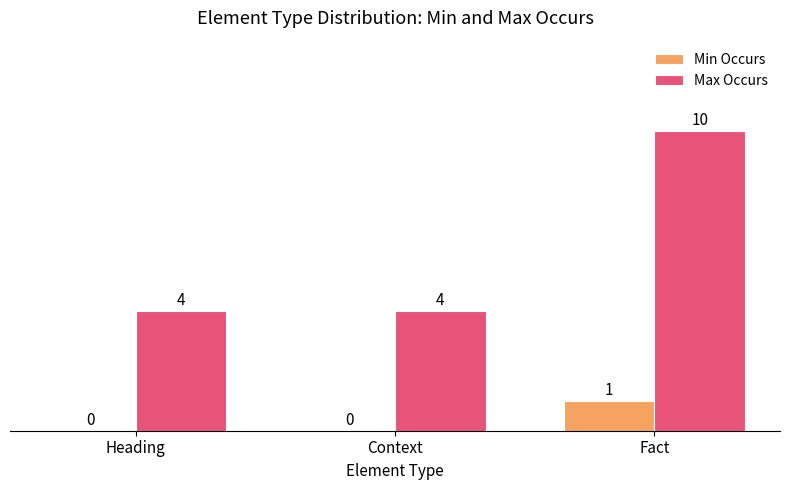

What is the maximum value for Max Occurs?

10